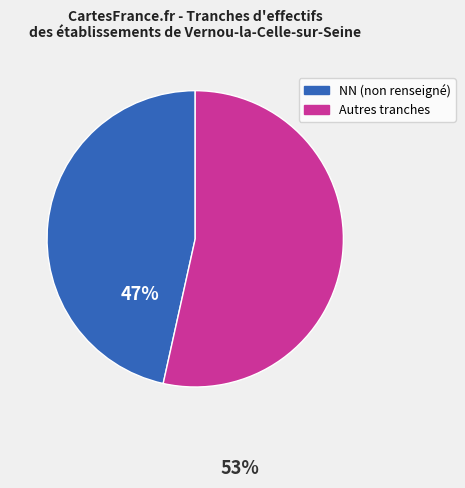

Is there a majority slice in this chart?

Yes